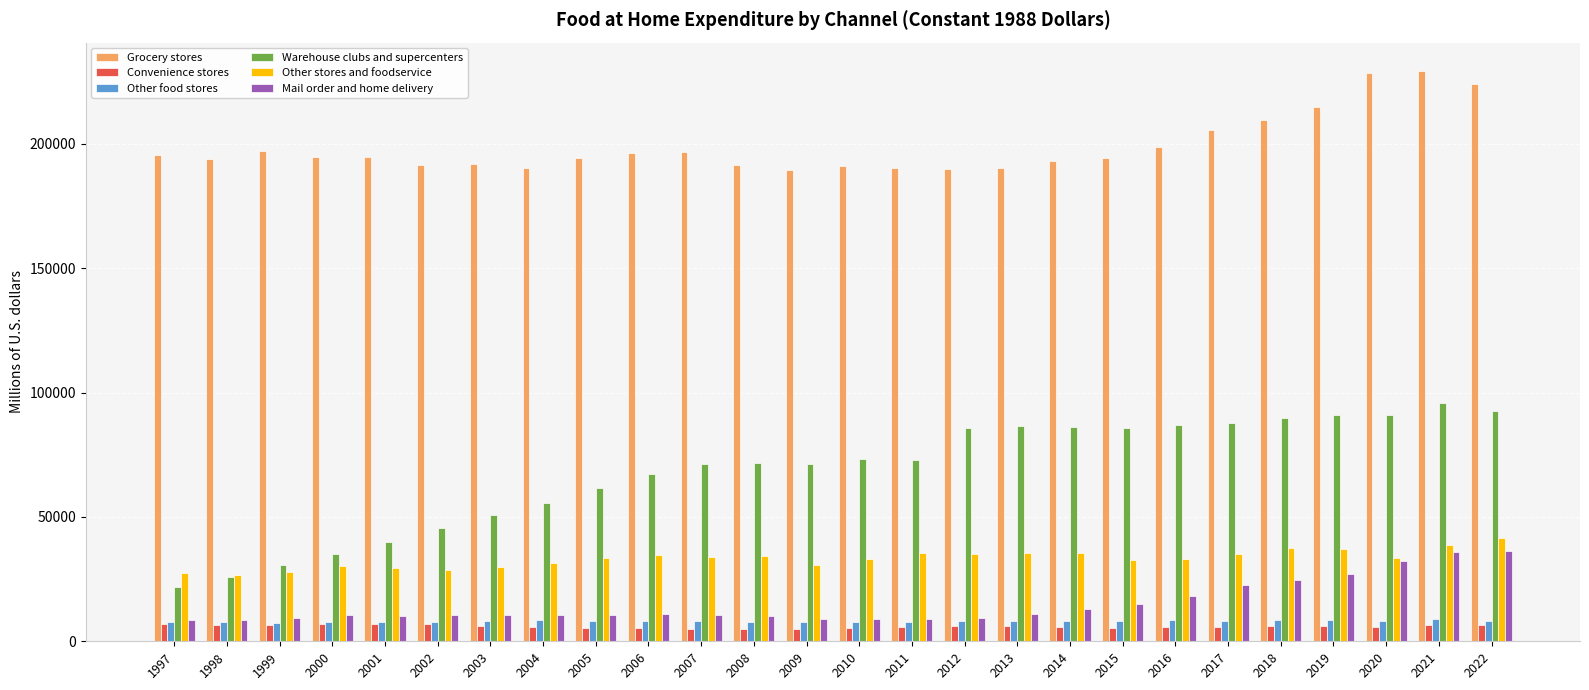

What is the maximum value for Warehouse clubs and supercenters?

95887.1